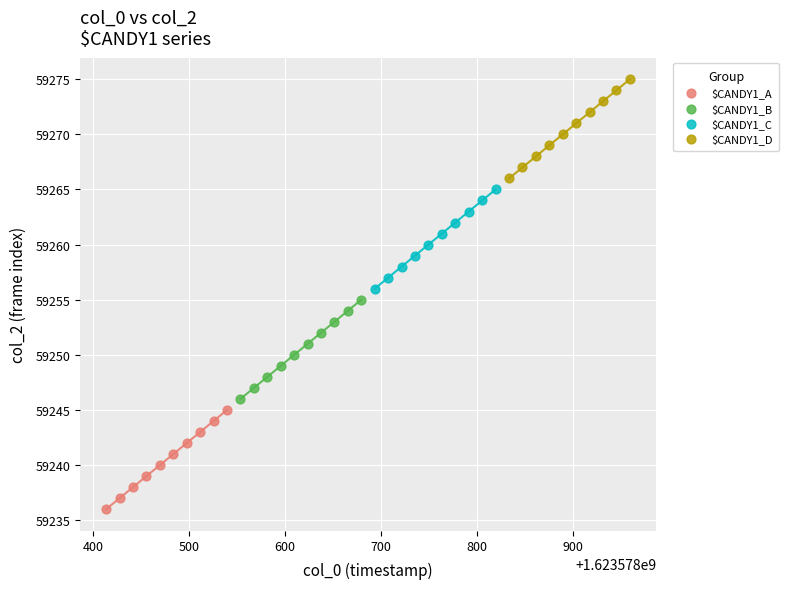

Which series contains the lowest Y value?

$CANDY1_A